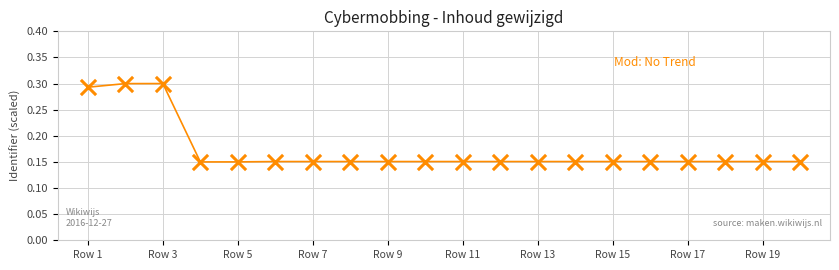

Is this an area chart (filled region under the line)?

No